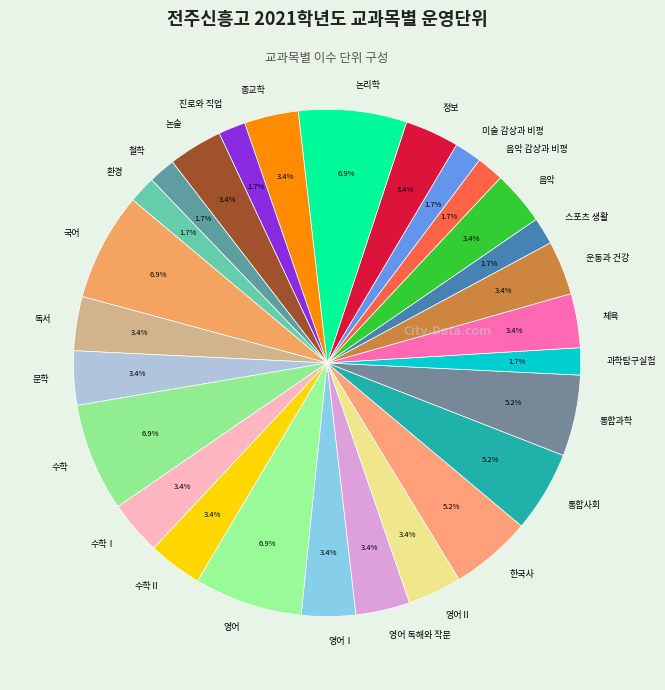

How many segments does this pie chart have?

27